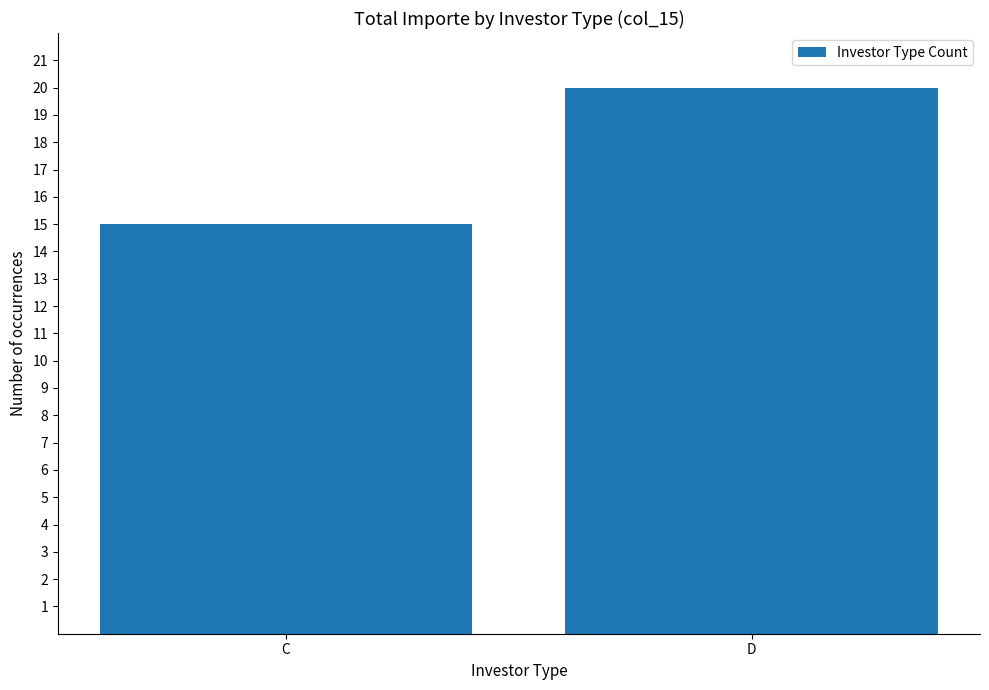

Reading left to right, list all the values displayed in this chart.

15	20